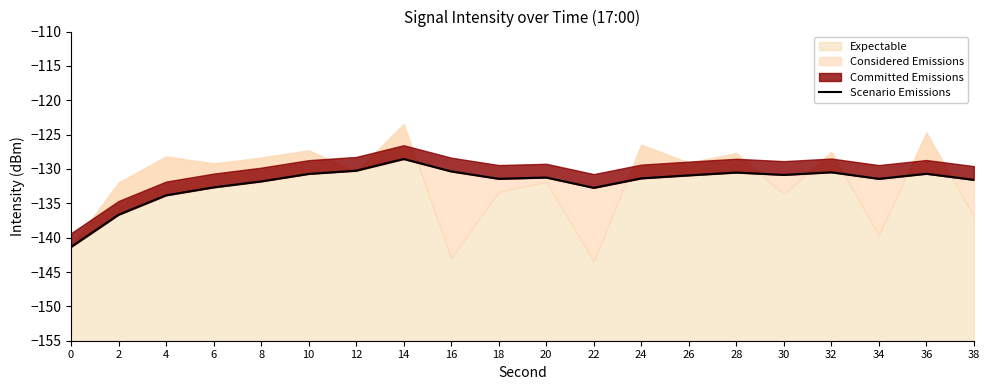

What is the greatest value displayed?

-128.5